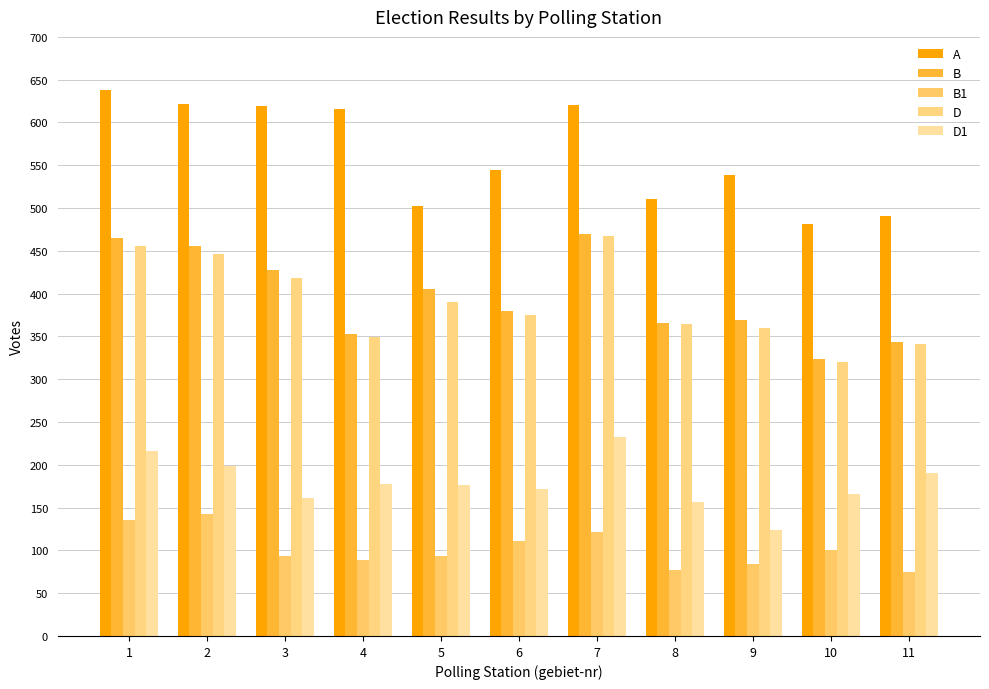

What is the maximum value shown in the chart?

638